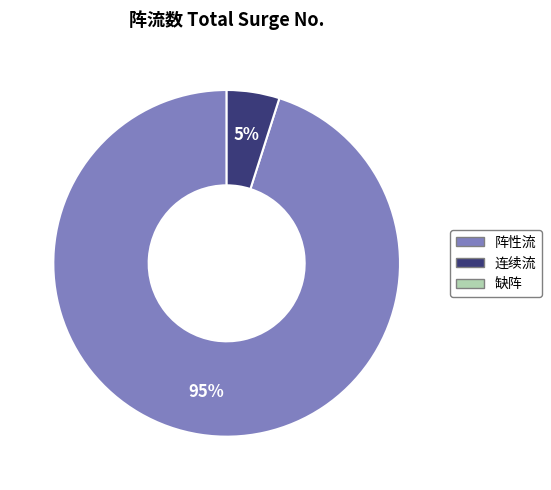

To the nearest percent, what is the average slice percentage?

50%